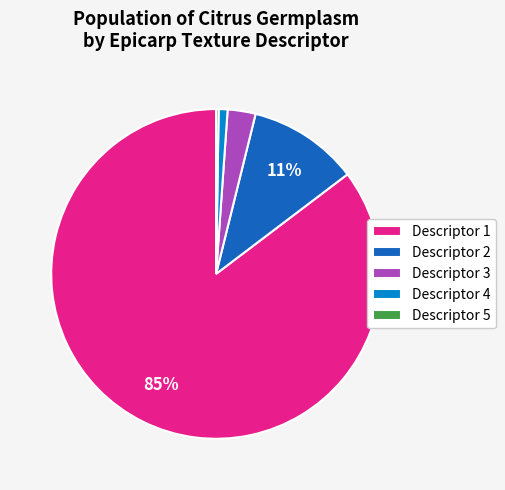

To the nearest percent, what portion does Descriptor 3 represent?

3%